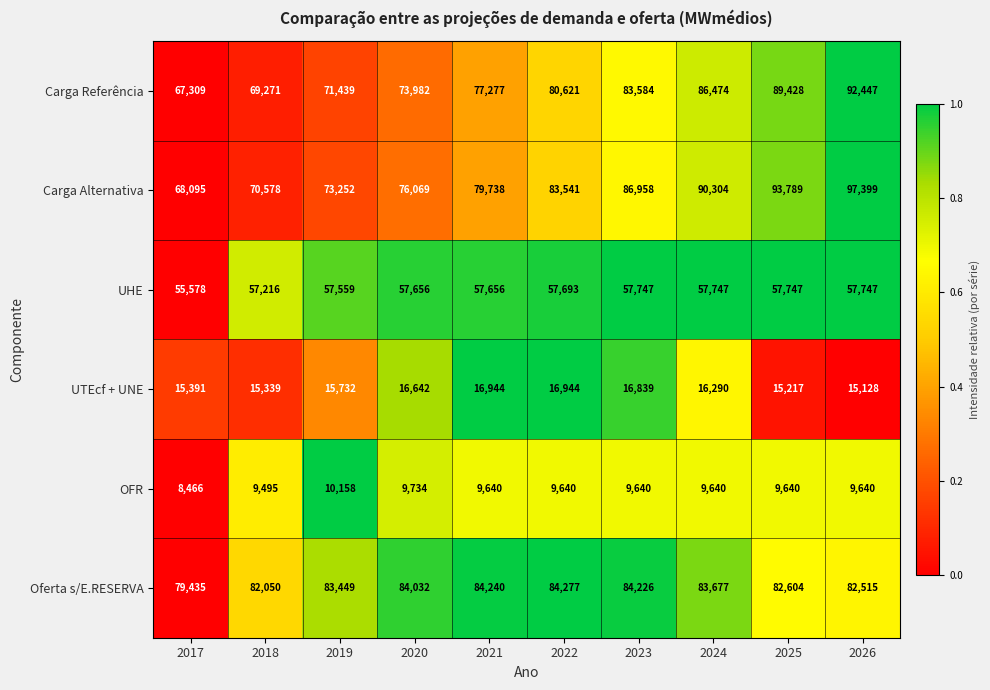

Is it true that Oferta s/E.RESERVA equals 111603 at 2019?

False